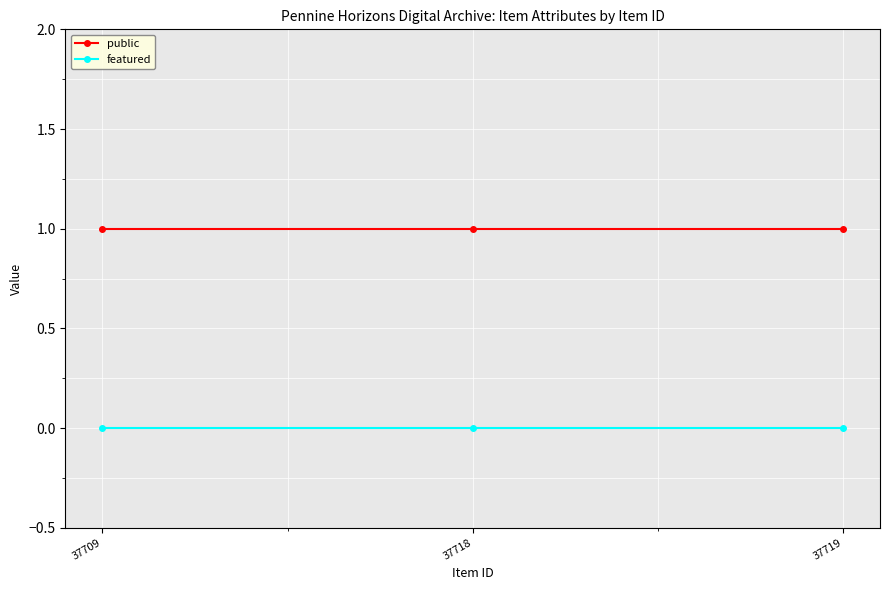

How many lines are shown in the chart?

2